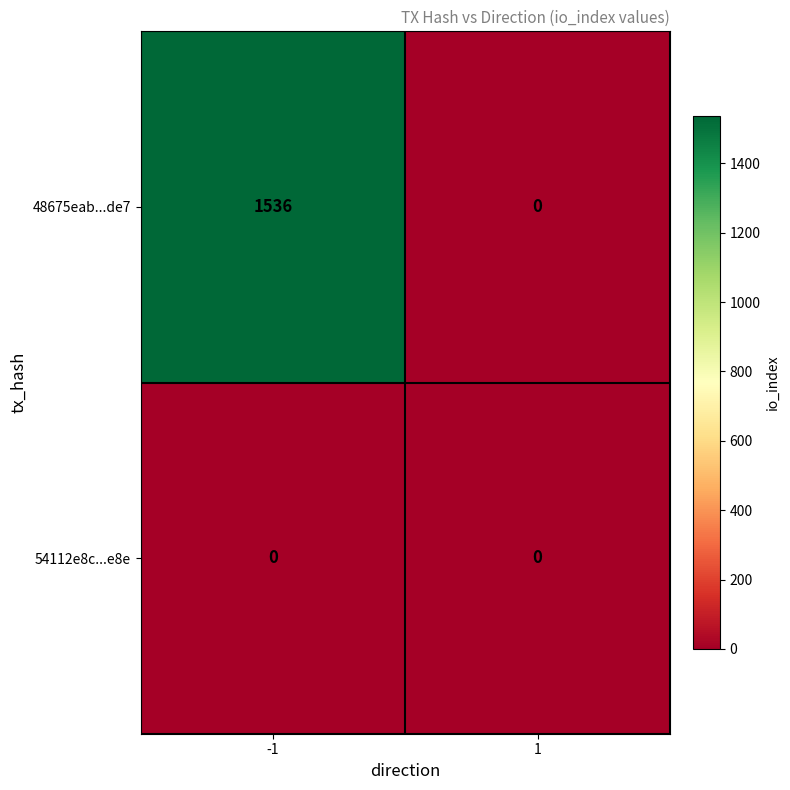

Which label corresponds to the largest value in the chart?

-1